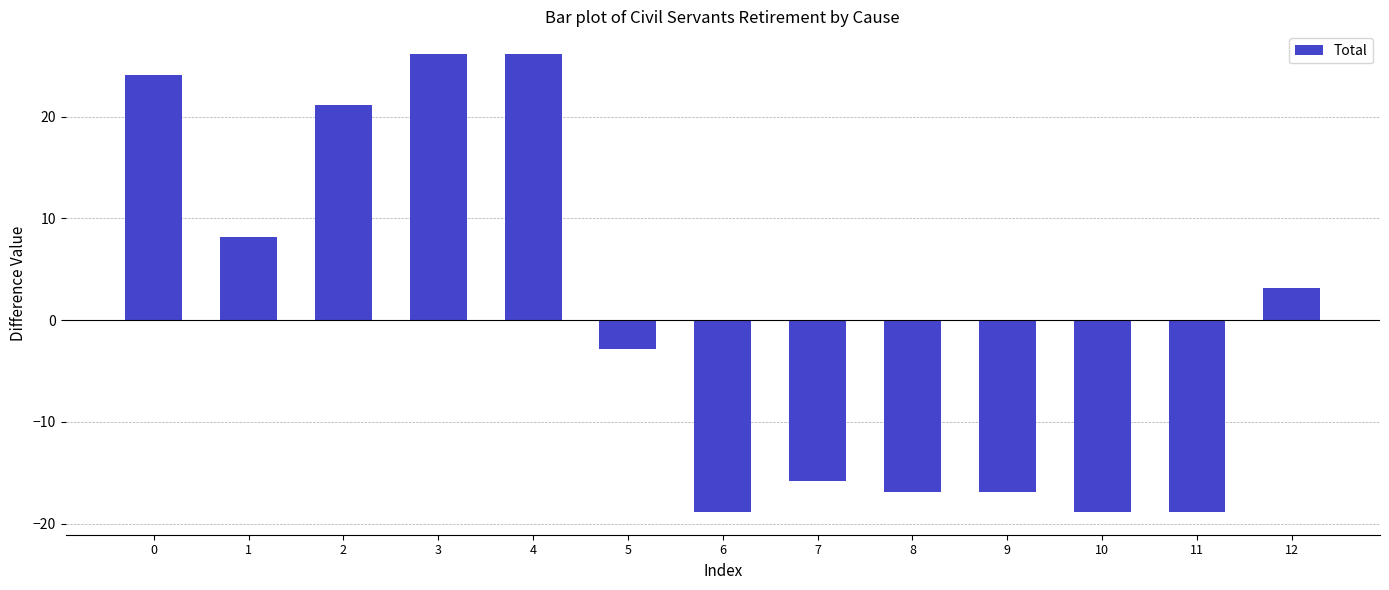

Is it true that the value at 0 is 24.2?

True